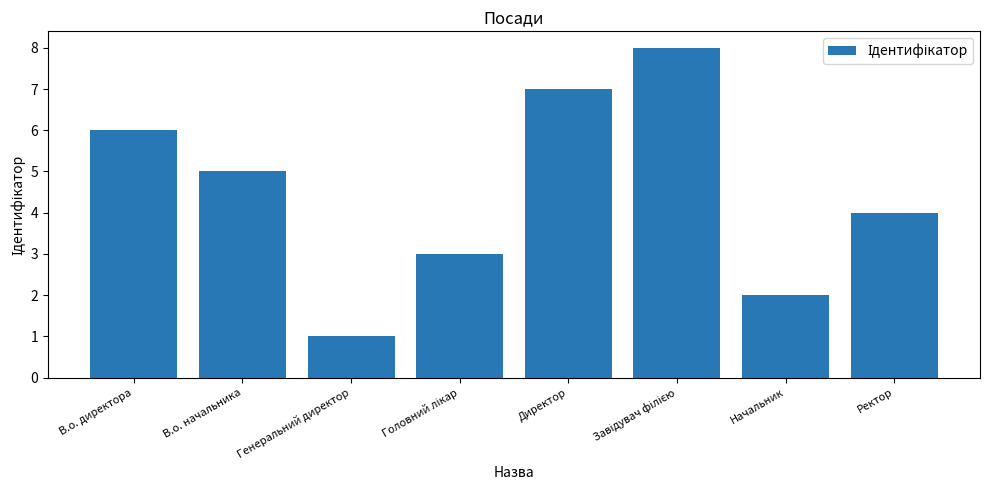

What is the label of the 2nd bar from the right?

Начальник